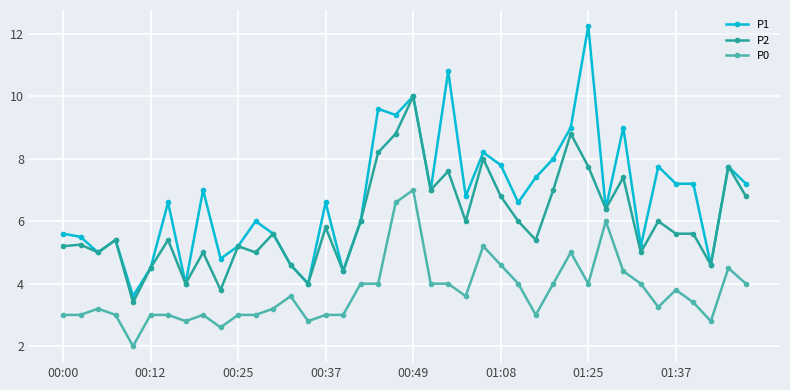

True or false: P1 has more than 1 points higher than both neighbors.

True